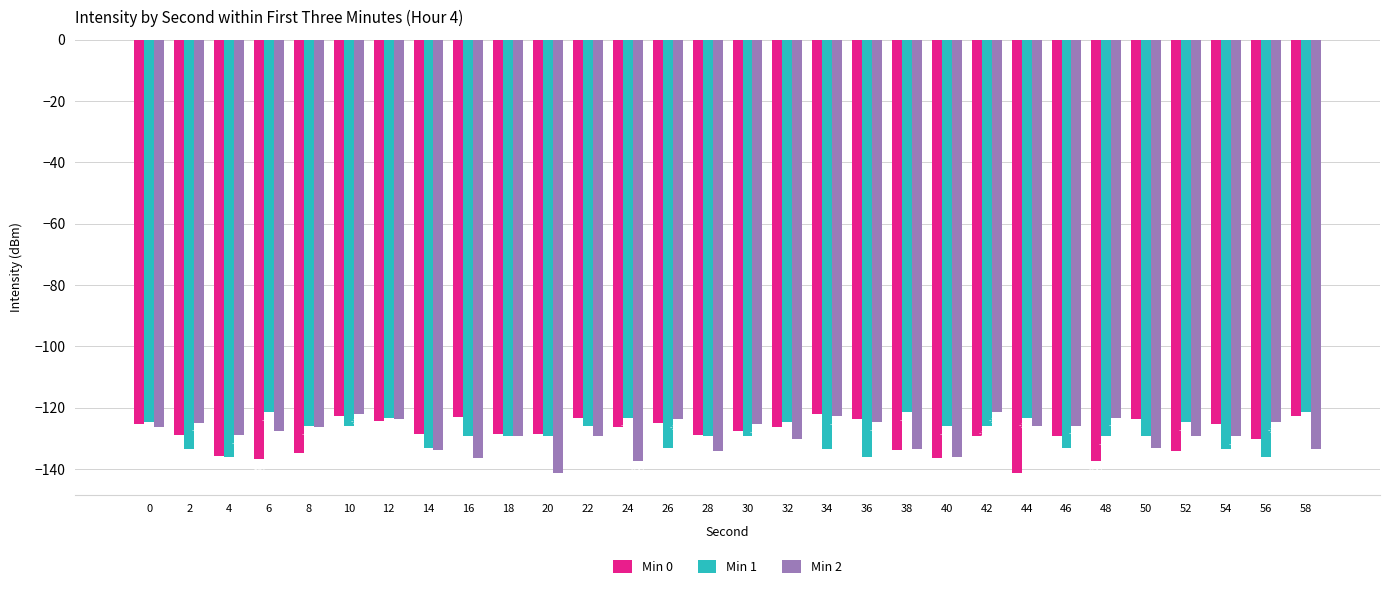

What is the value of the Min 0 bar at the 2nd from the left?

-129.0